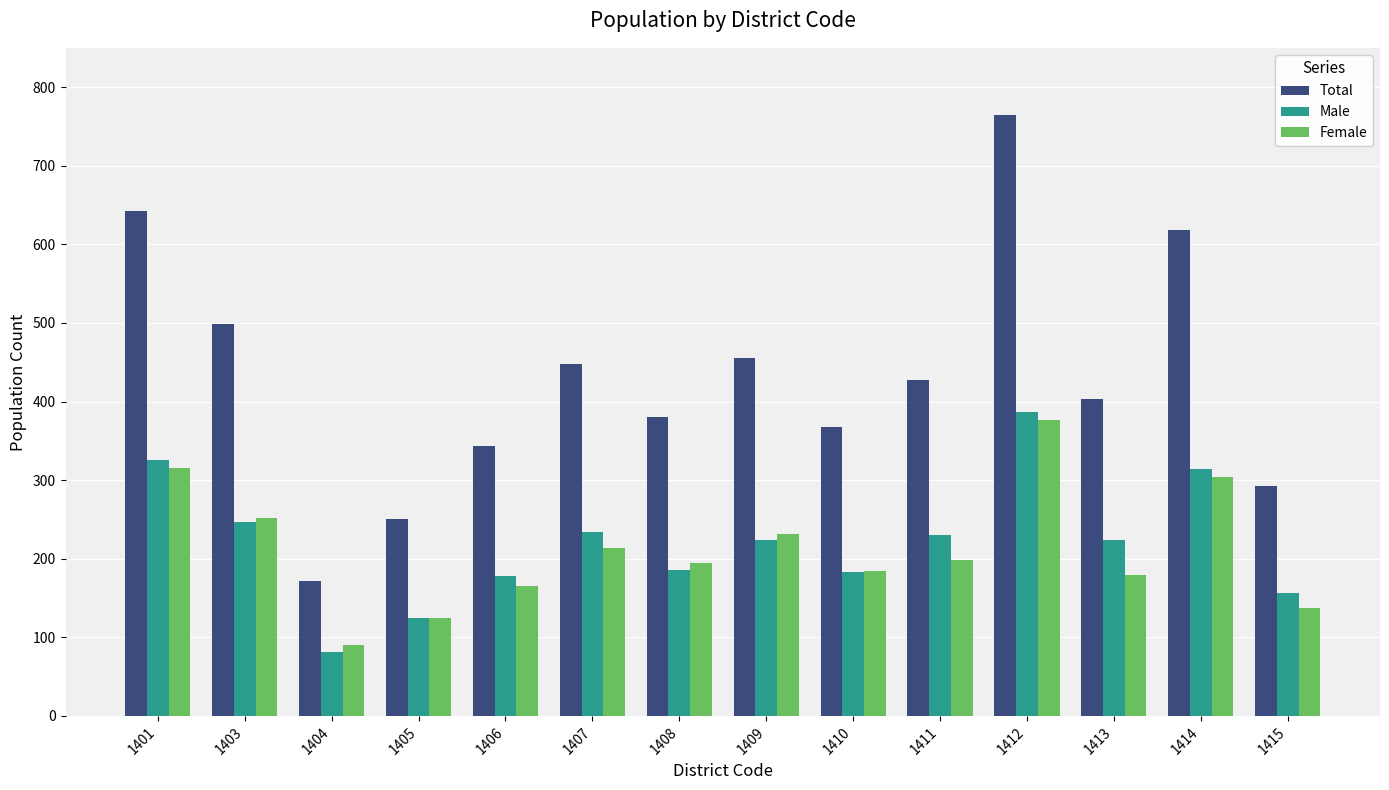

Where does the Female series first go above 198?

1401